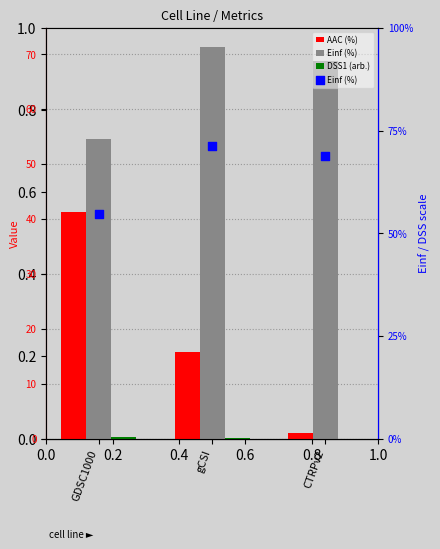

What are all the series names shown in the legend?

AAC (%), Einf (%), DSS1 (arb.)